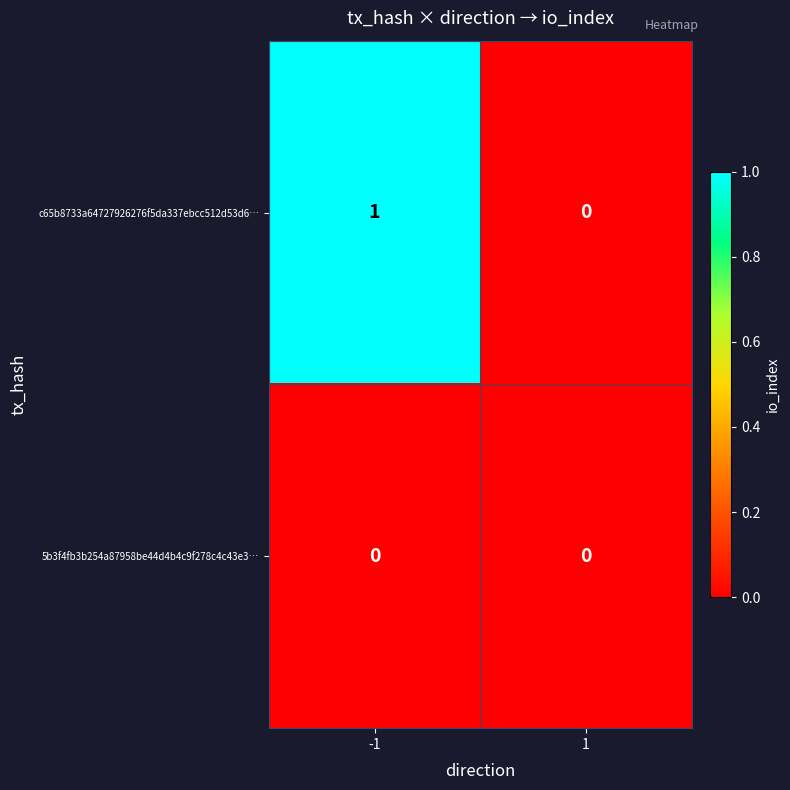

List the series in order of their overall mean, lowest first.

5b3f4fb3b254a87958be44d4b4c9f278c4c43e3…, c65b8733a64727926276f5da337ebcc512d53d6…